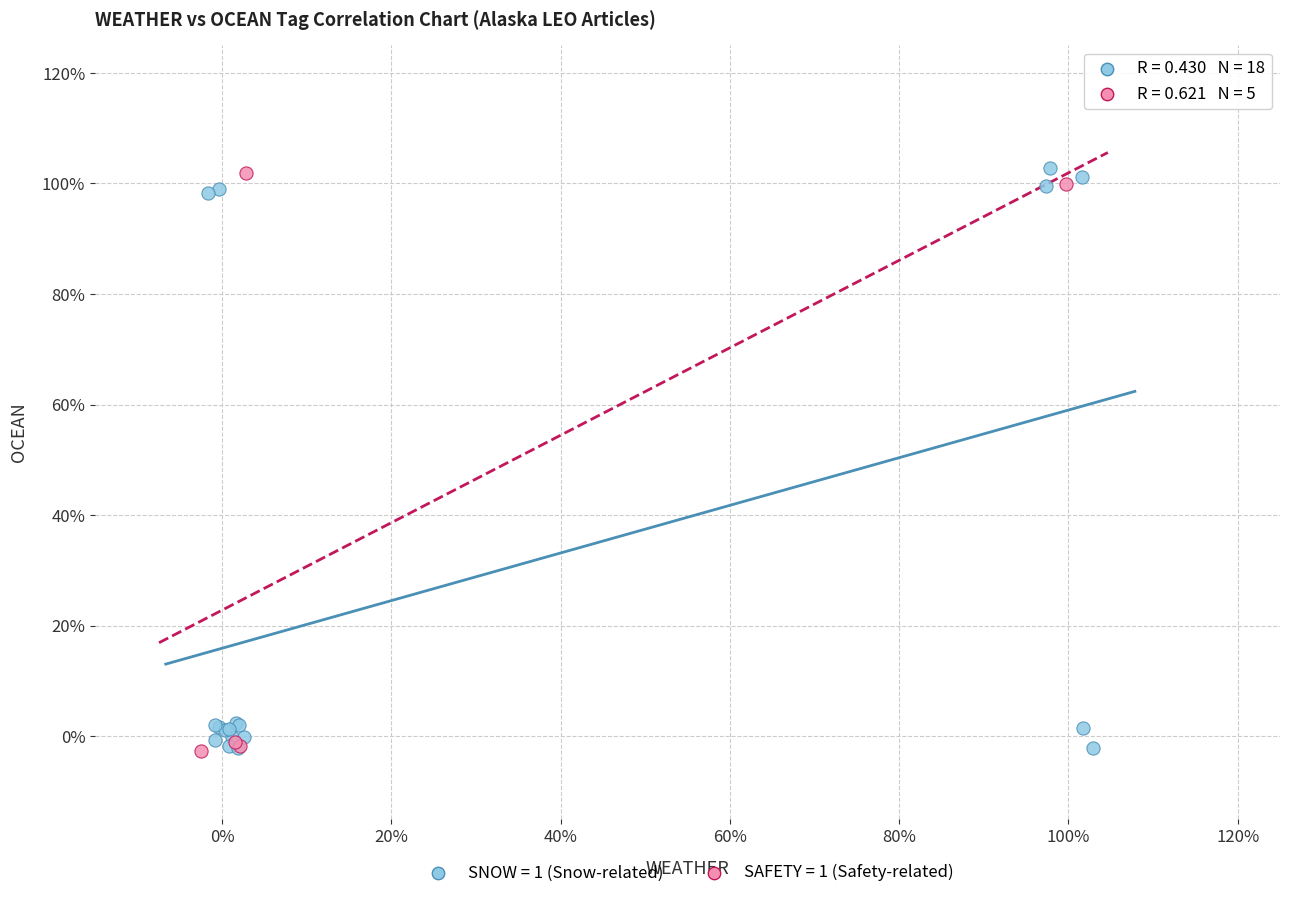

What are all the series names shown in the legend?

SNOW = 1 (Snow-related), SAFETY = 1 (Safety-related)